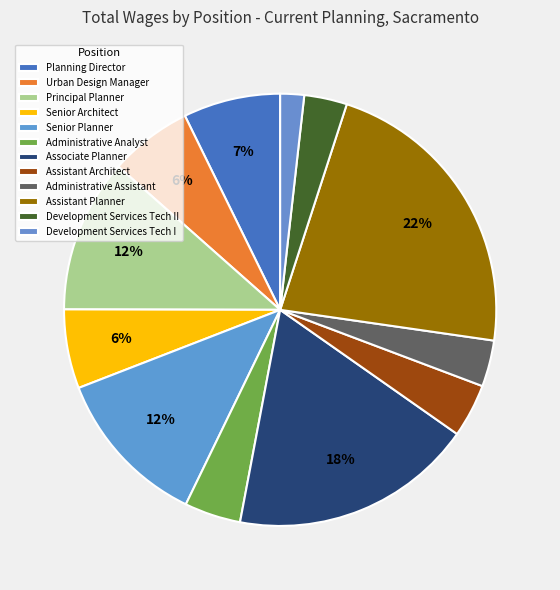

Count the number of slices in the pie.

12